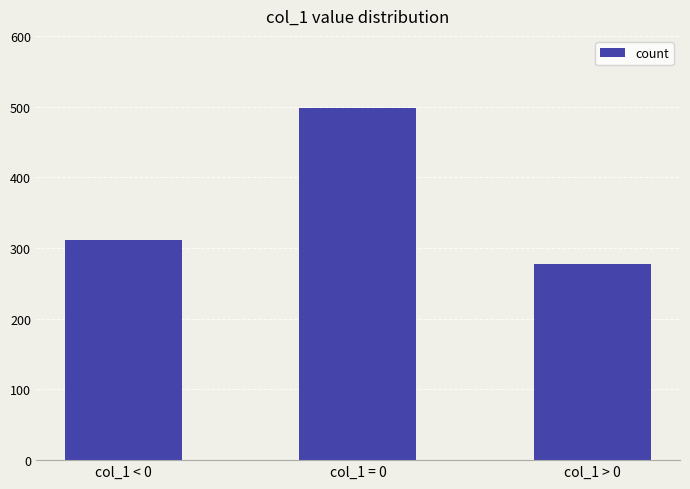

What is the ratio of the value at col_1 = 0 to the value at col_1 < 0?

1.6